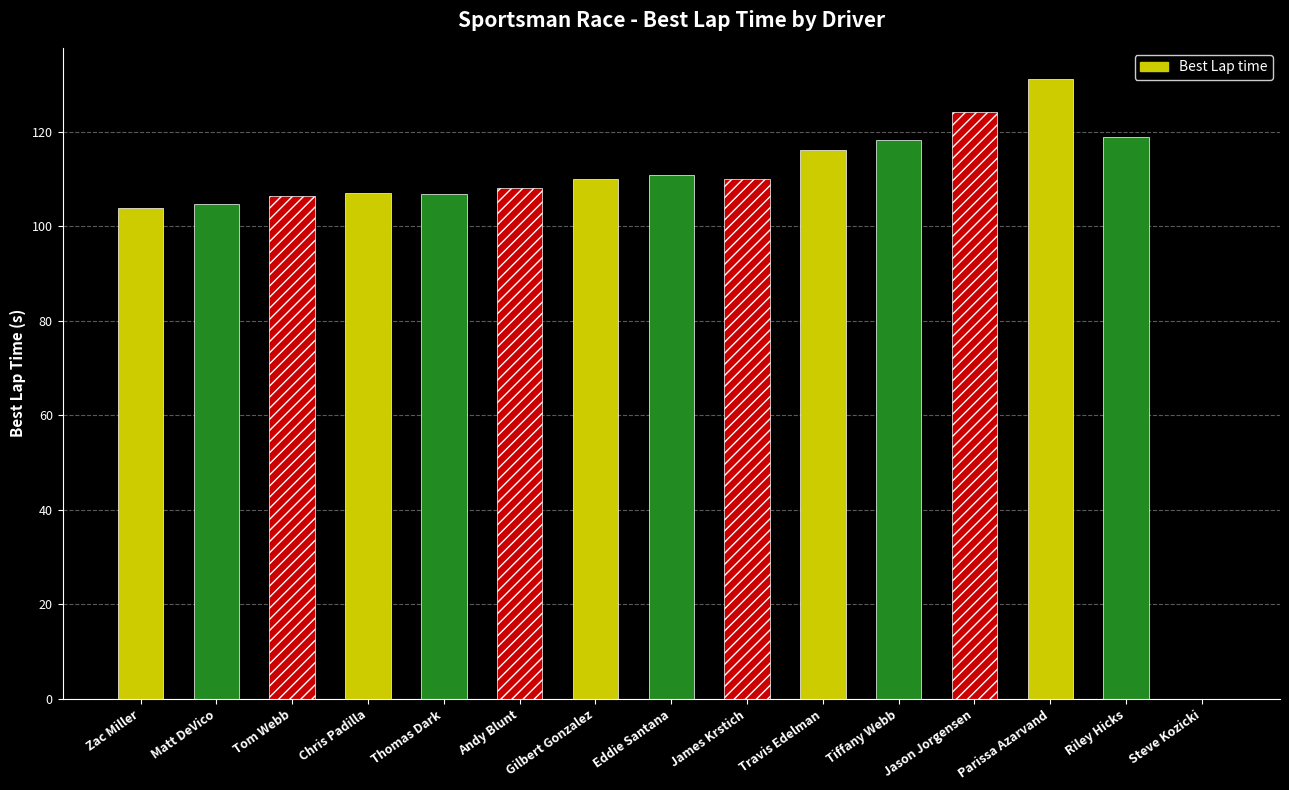

What is the sum of all values?

1577.1